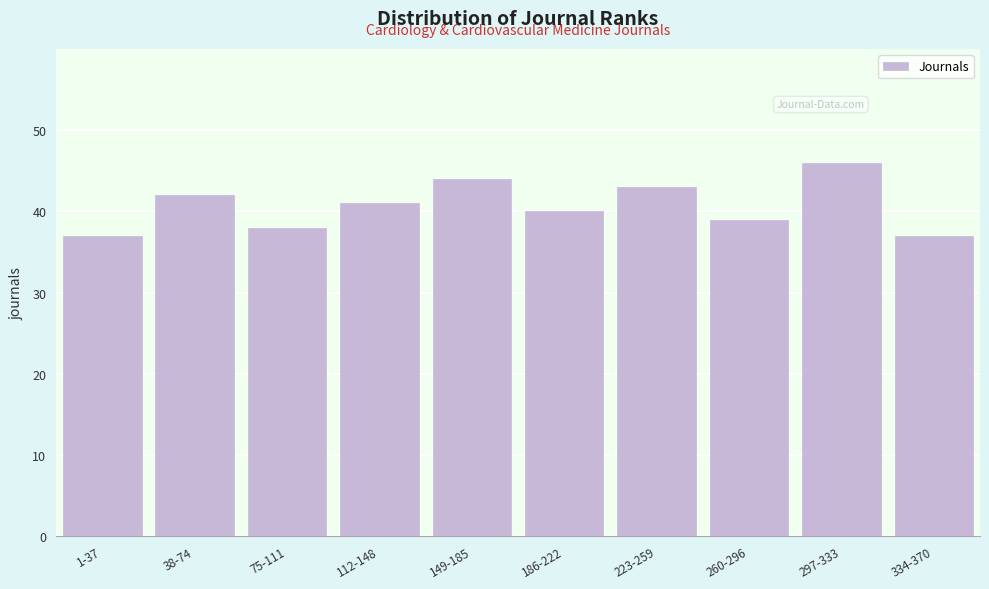

Reading right to left, transcribe all the data shown in this chart.

334-370=37	297-333=46	260-296=39	223-259=43	186-222=40	149-185=44	112-148=41	75-111=38	38-74=42	1-37=37